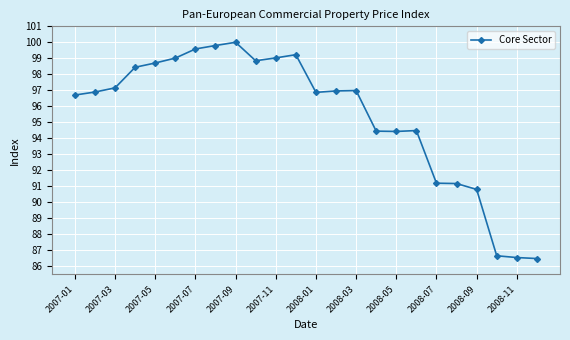

What is the smallest value displayed?

86.4